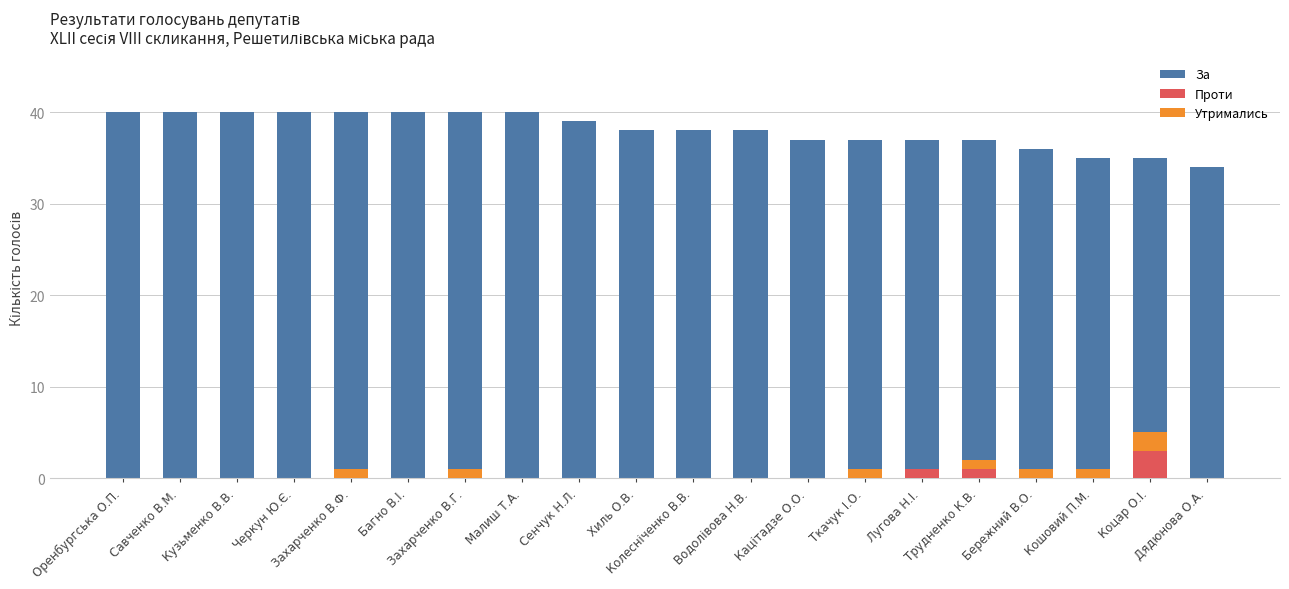

Which series changed the most between Кацітадзе О.О. and Дядюнова О.А.?

За